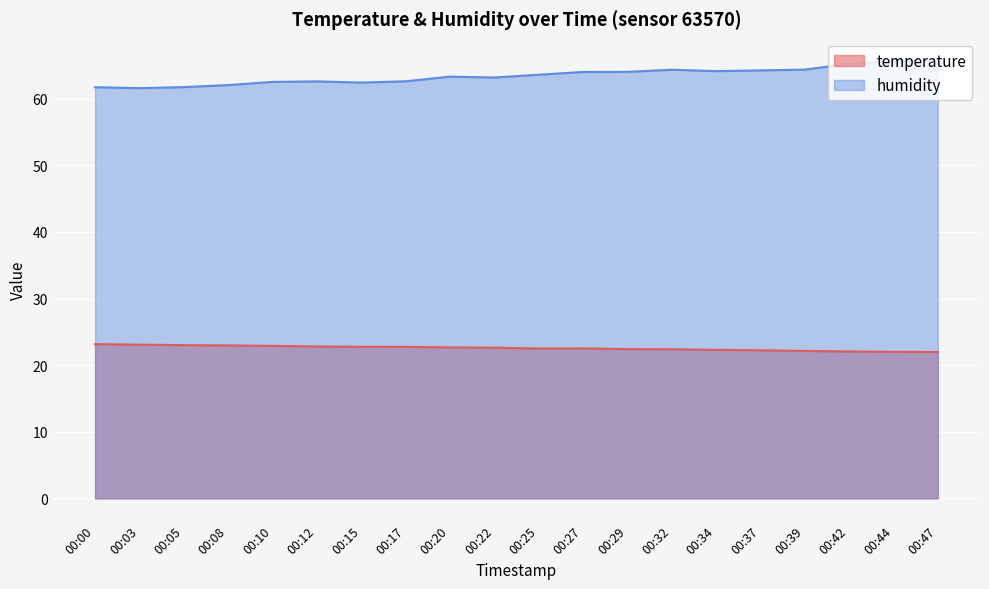

Reading left to right, list all the values displayed in this chart.

temperature: 23.1	23.1	23.0	23.0	22.9	22.8	22.8	22.7	22.7	22.6	22.5	22.5	22.4	22.4	22.3	22.2	22.1	22.1	22.0	22.0
humidity: 61.7	61.6	61.7	62.0	62.5	62.6	62.4	62.6	63.3	63.2	63.6	64.0	64.0	64.3	64.1	64.2	64.4	65.2	65.7	65.7